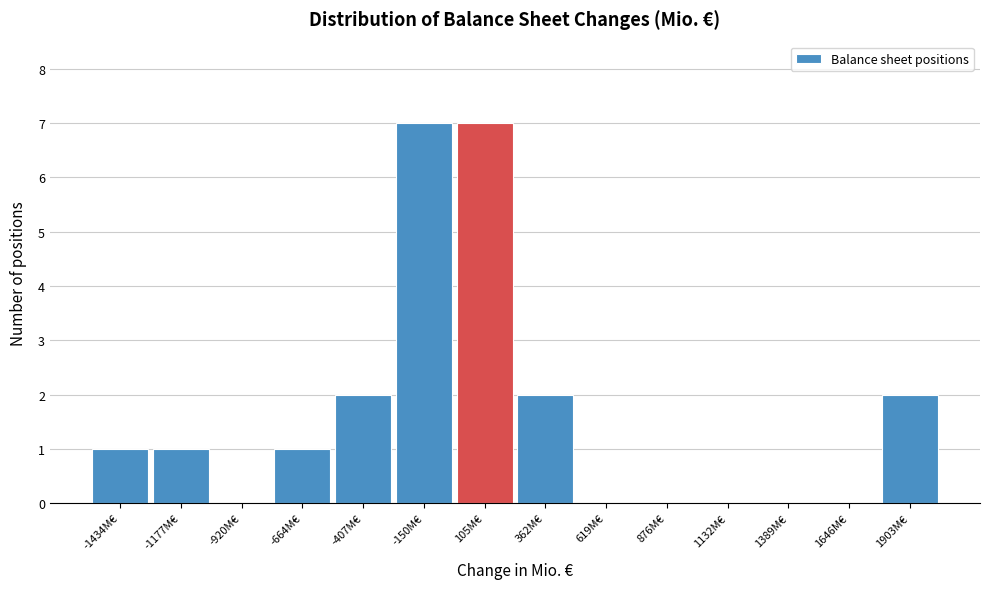

Reading left to right, list all the values displayed in this chart.

-1434M€=1	-1177M€=1	-920M€=0	-664M€=1	-407M€=2	-150M€=7	105M€=7	362M€=2	619M€=0	876M€=0	1132M€=0	1389M€=0	1646M€=0	1903M€=2